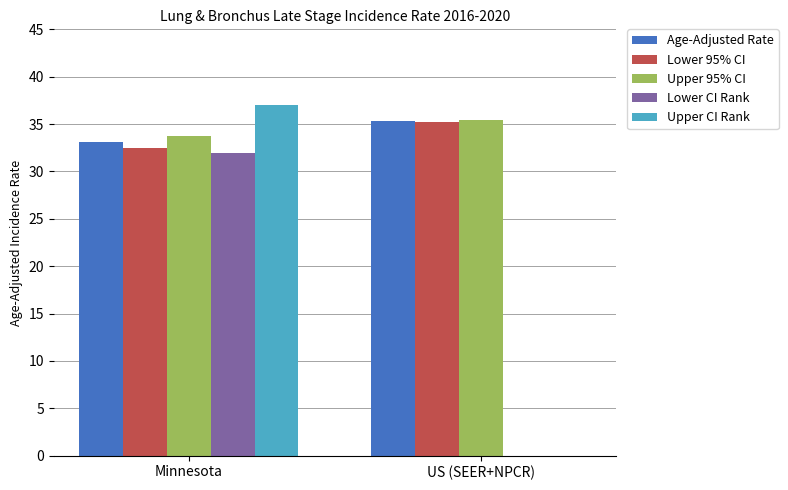

The value of Lower CI Rank at US (SEER+NPCR) is 20.1. True or false?

False